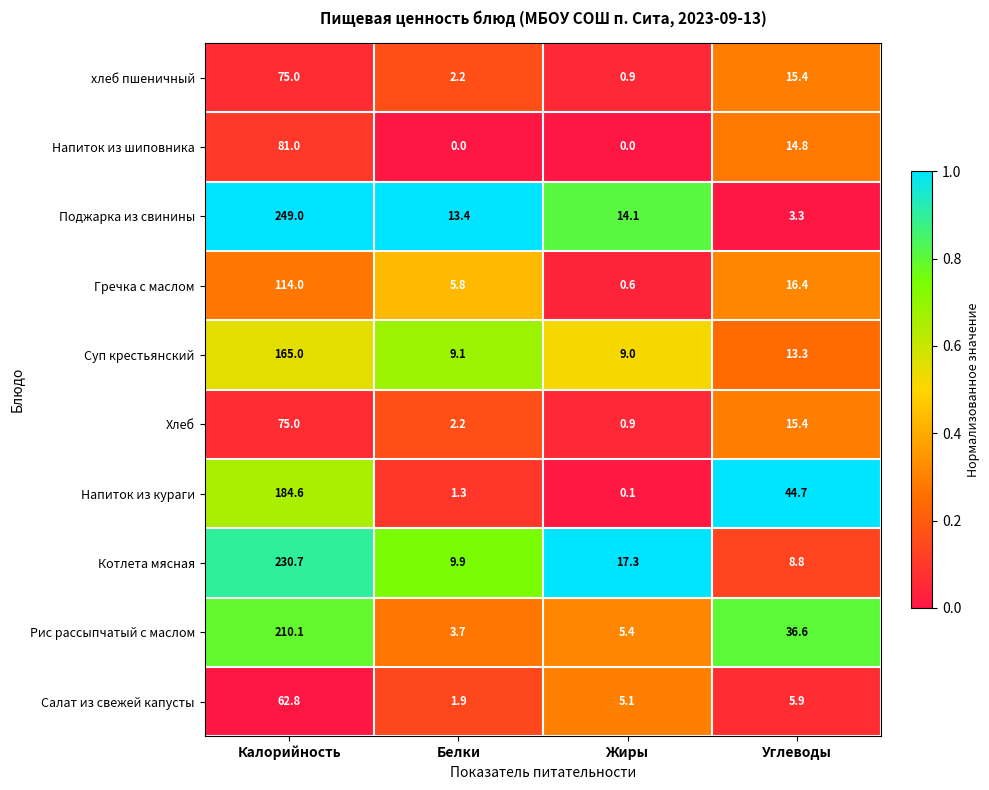

At which category is the sum across all series the highest?

Калорийность